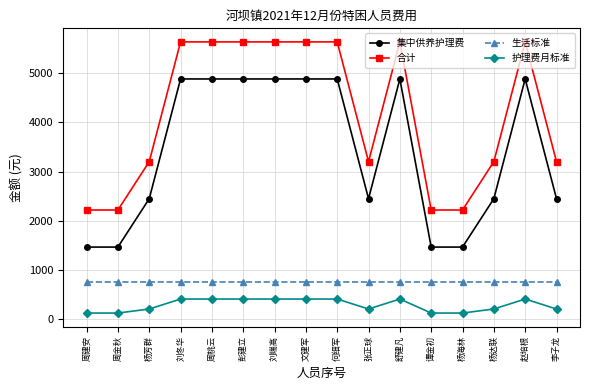

The value of 合计 at 刘冬华 is 5638. True or false?

True